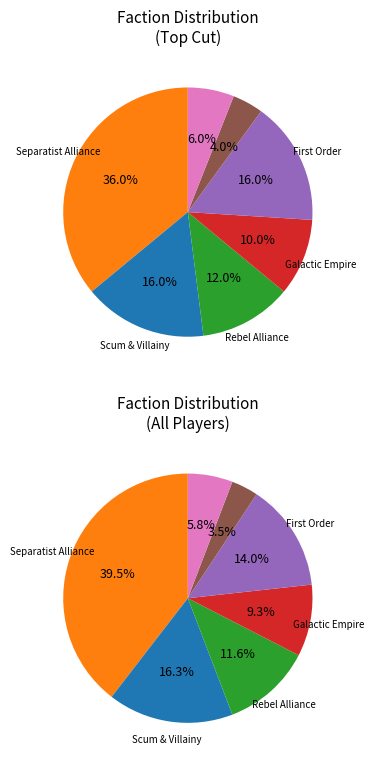

To the nearest percent, what is the difference between the largest and smallest slice percentages?

32%